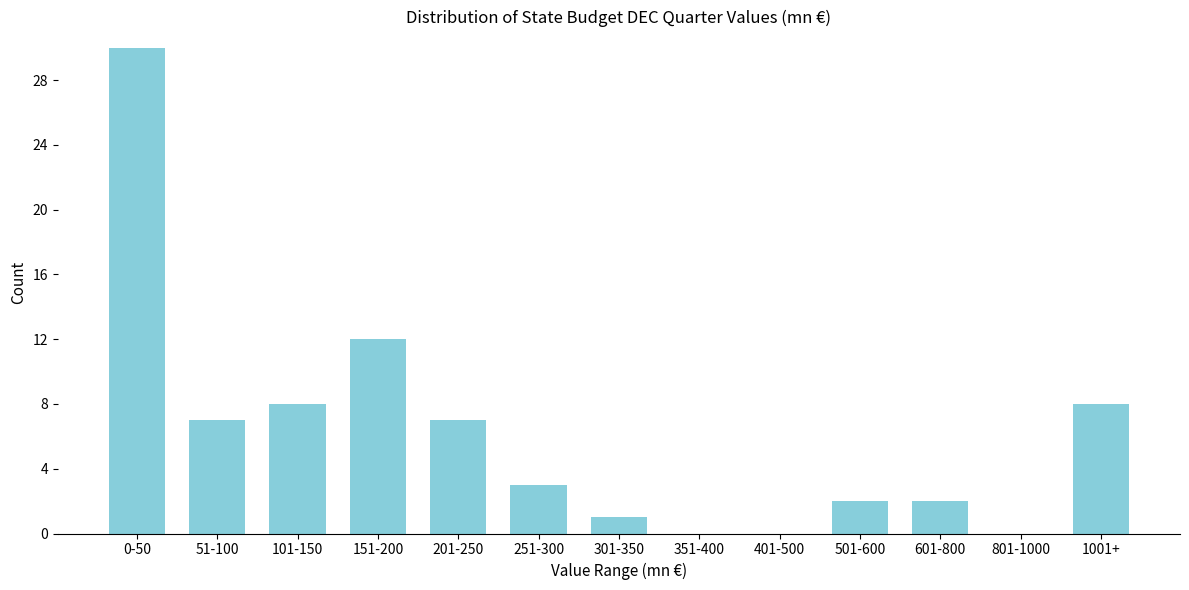

Reading left to right, what are all the values shown in this chart?

0-50=30	51-100=7	101-150=8	151-200=12	201-250=7	251-300=3	301-350=1	351-400=0	401-500=0	501-600=2	601-800=2	801-1000=0	1001+=8